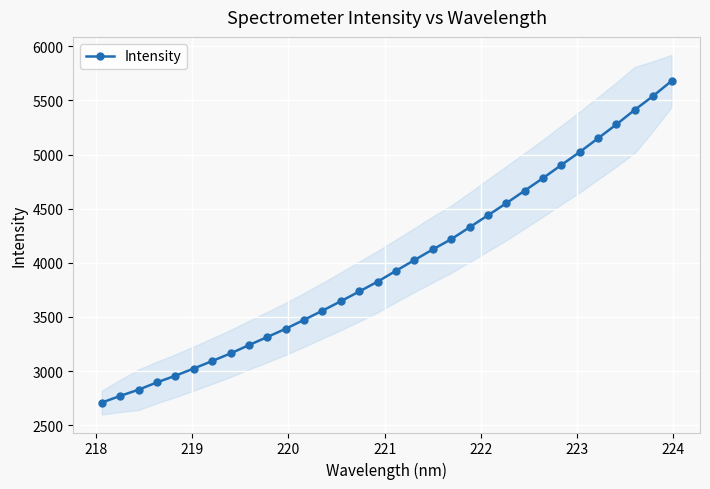

What is the maximum value for Intensity?

5678.9